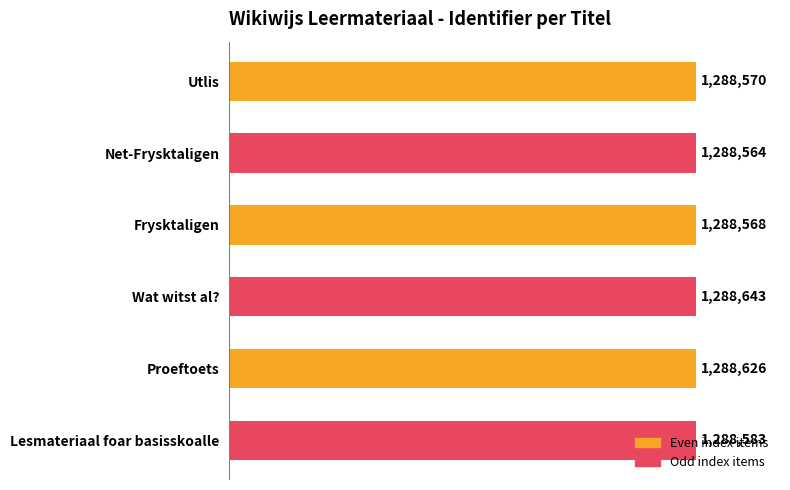

What is the ratio of the value at Utlis to the value at Net-Frysktaligen?

1.0